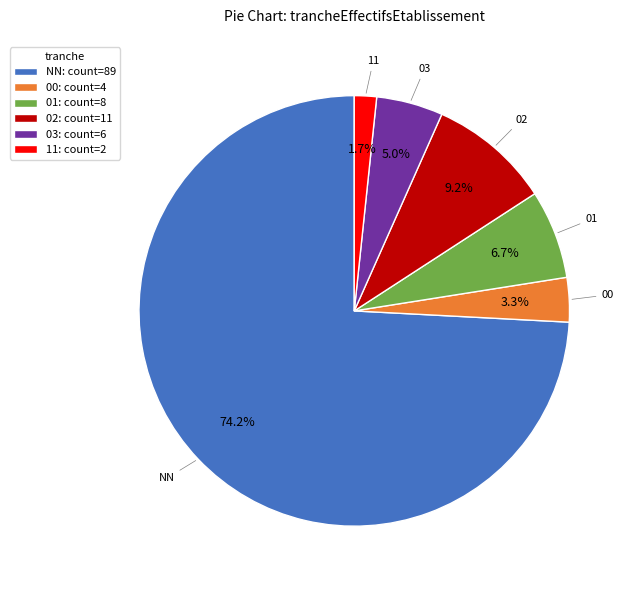

What portion of the pie excludes 11?

98.3%